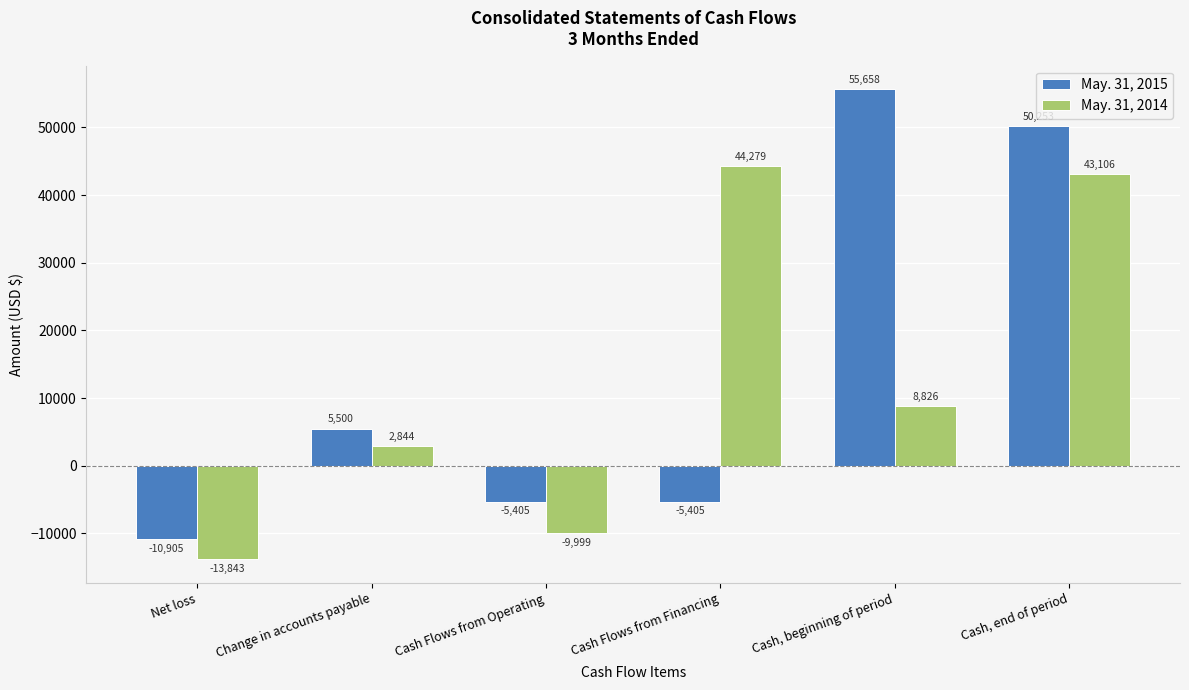

The value of May. 31, 2015 at Cash, beginning of period is 94257. True or false?

False